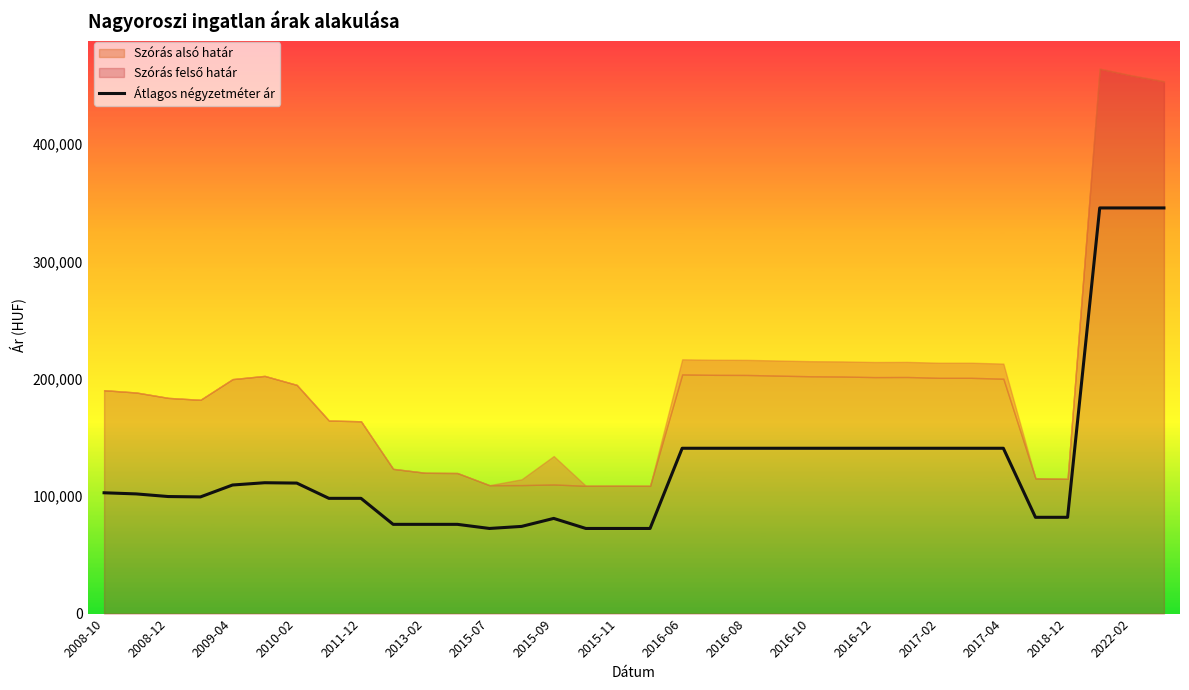

How many interior local peaks (higher than both neighbors) does the data have?

2